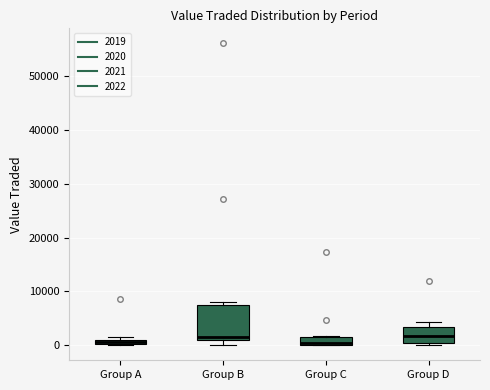

Which box is the tallest, from its lower edge to its upper edge?

Group B